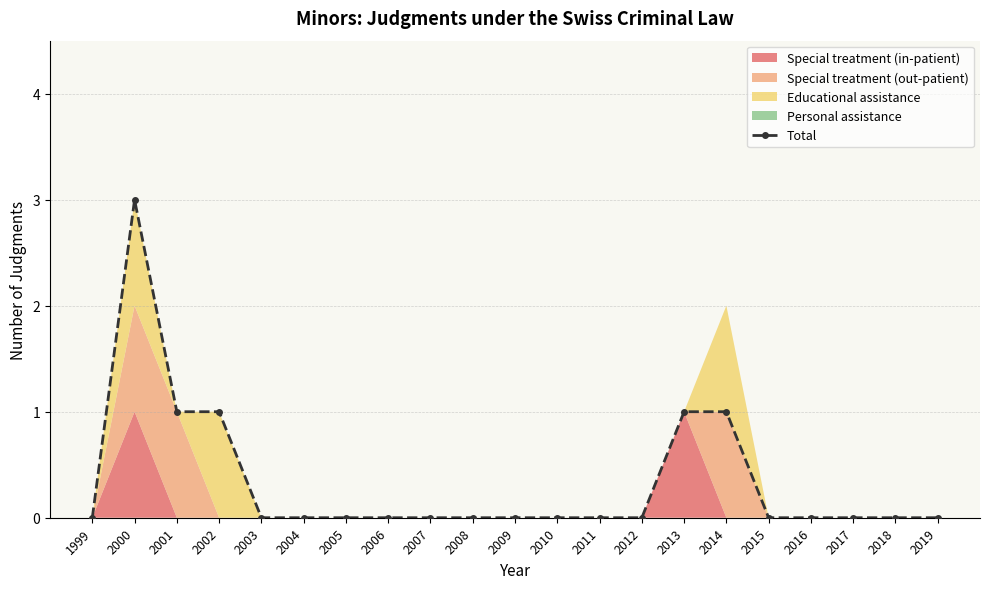

What is the change in value from 2002 to 2003?

-1